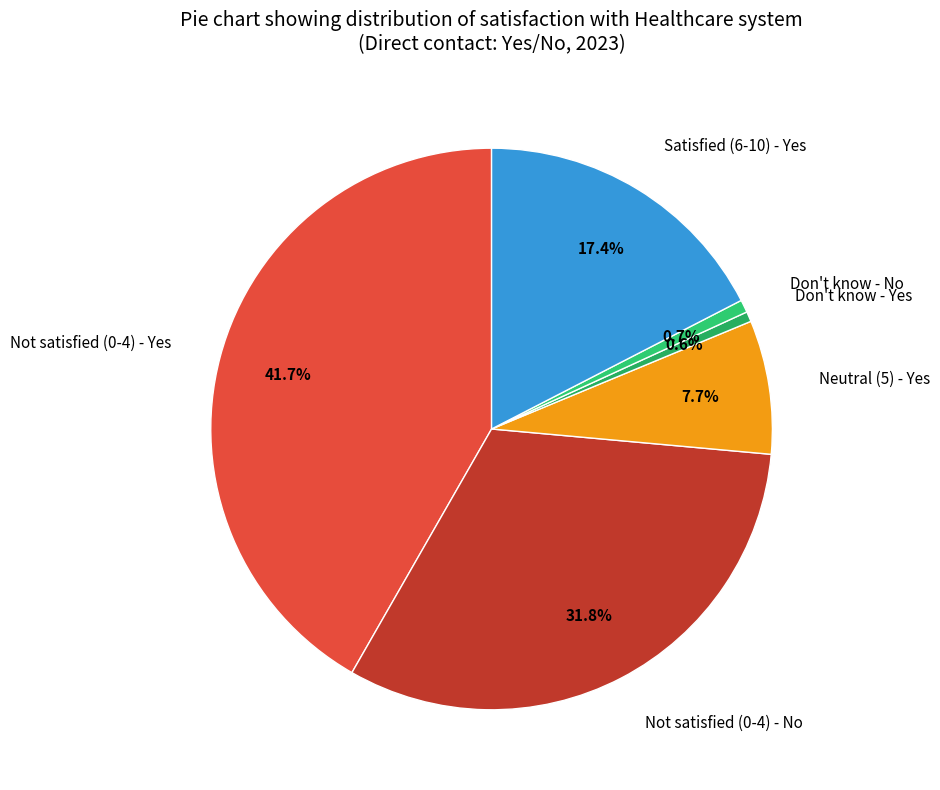

Is the sum of Not satisfied (0-4) - No and Not satisfied (0-4) - Yes greater than half?

Yes